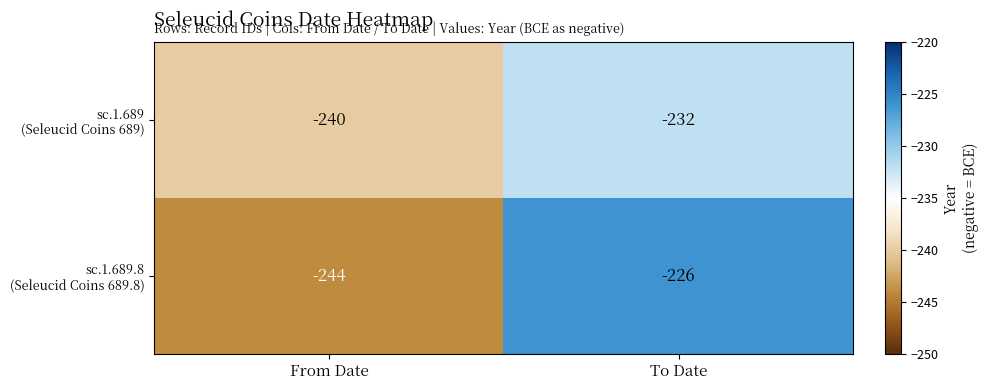

What is the spread (max minus min) of values at To Date?

6